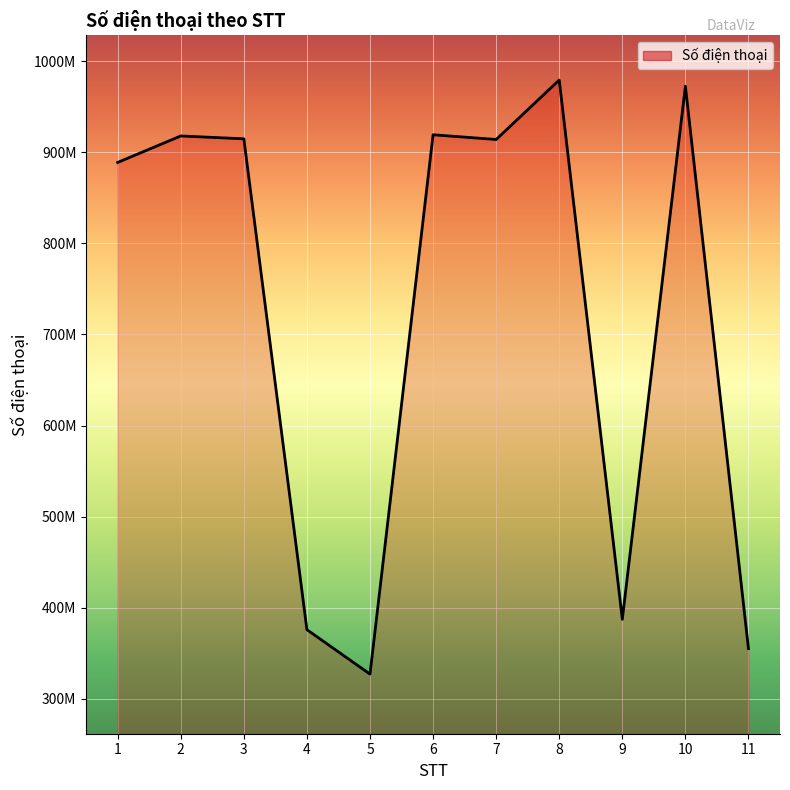

At which label is the value closest to 653186777?

1